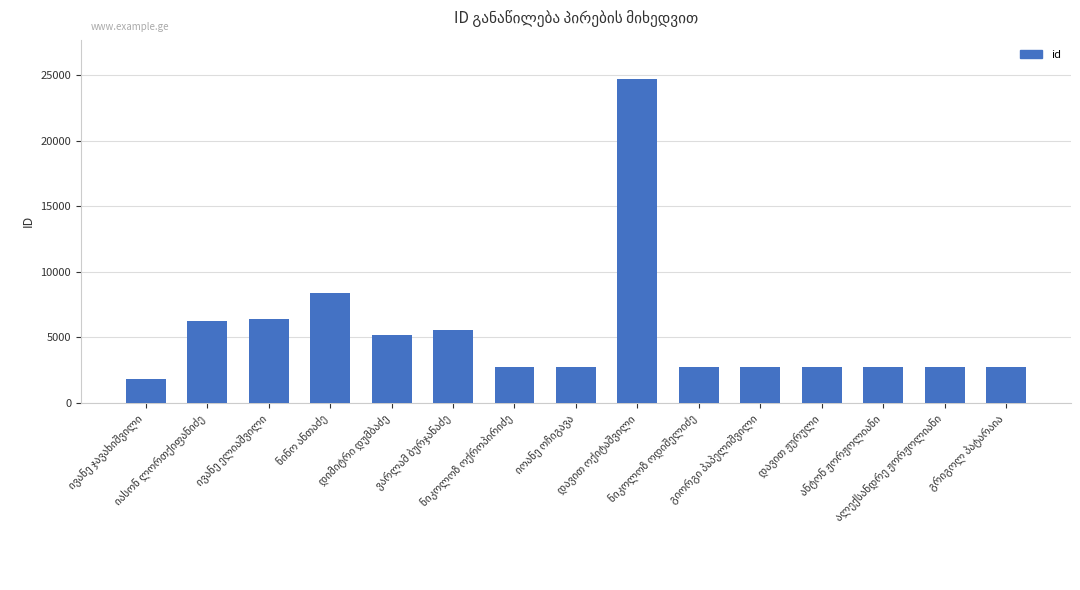

Count the number of data series in this chart.

1